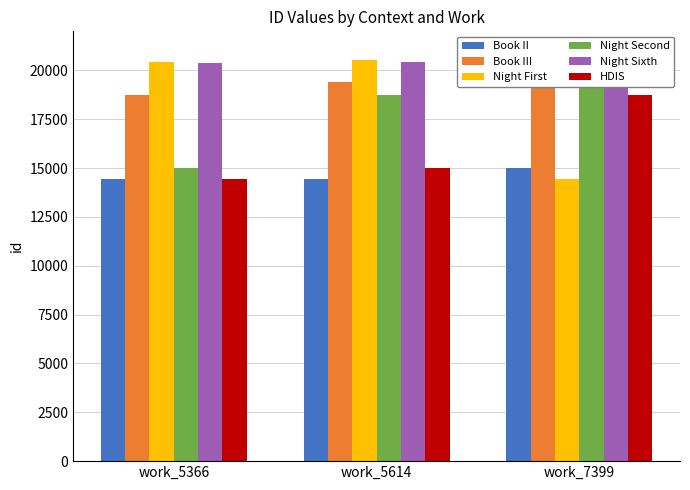

Reading right to left, extract all data points from this chart.

Book II: work_7399=15010	work_5614=14451	work_5366=14425
Book III: work_7399=20392	work_5614=19428	work_5366=18741
Night First: work_7399=14425	work_5614=20512	work_5366=20408
Night Second: work_7399=19428	work_5614=18741	work_5366=15010
Night Sixth: work_7399=20512	work_5614=20408	work_5366=20392
HDIS: work_7399=18741	work_5614=15010	work_5366=14451